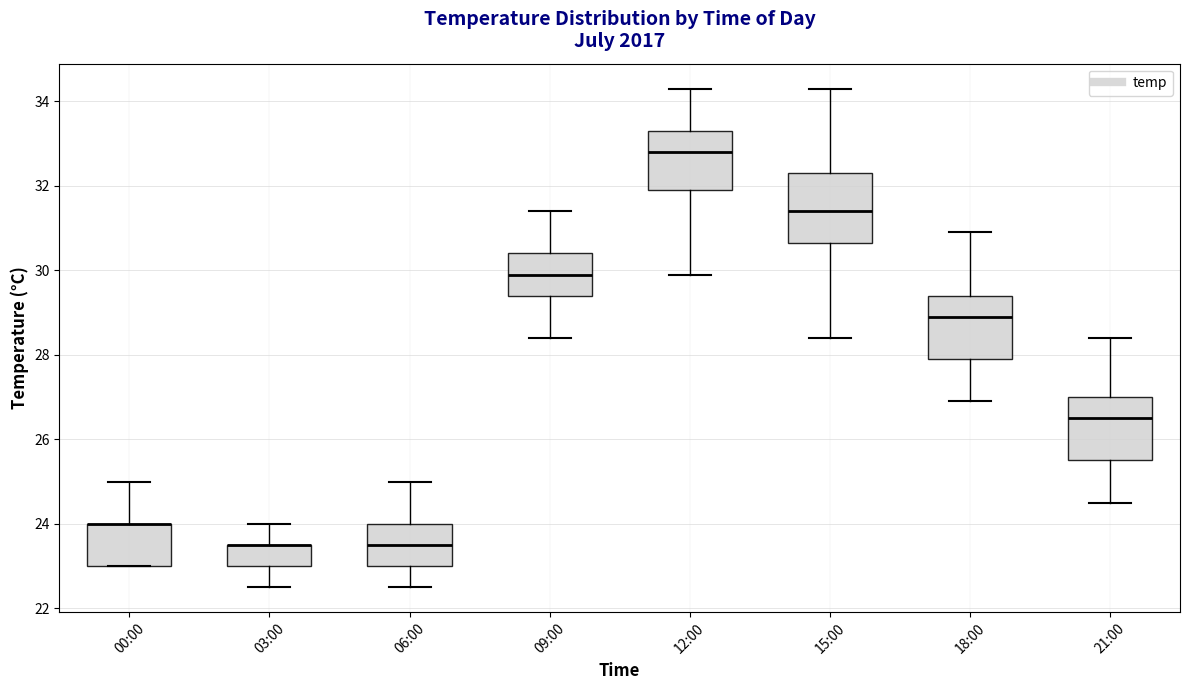

Where does the lower whisker of the box for 03:00 end on the y-axis? The values are not printed on the chart, so give them approximately, as read against the axis.

22.6